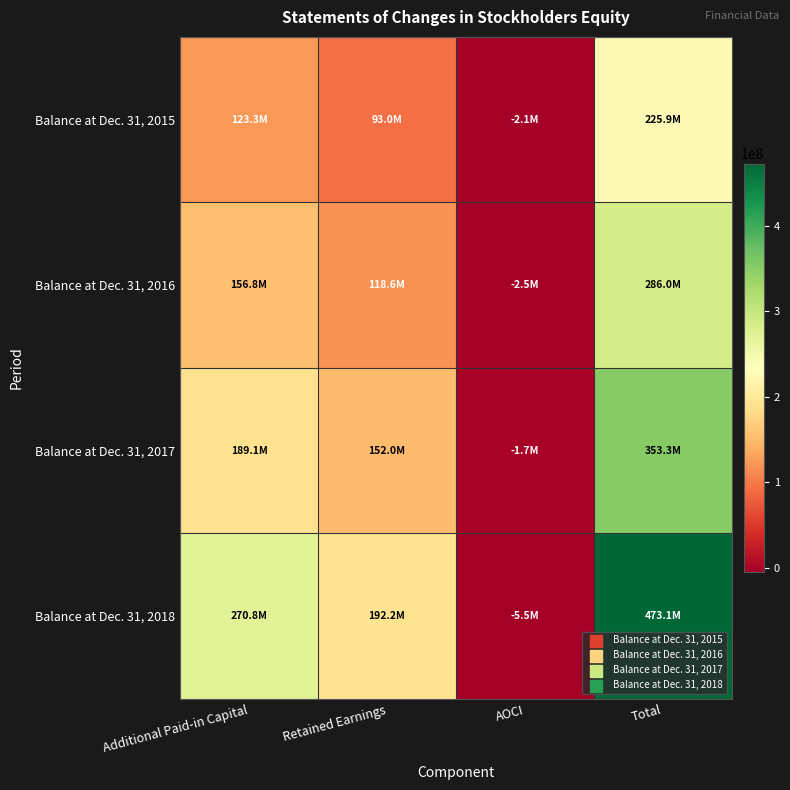

Reading right to left, extract all data points from this chart.

Balance at Dec. 31, 2015: Total=225885750	AOCI=-2123829	Retained Earnings=92965645	Additional Paid-in Capital=123282851
Balance at Dec. 31, 2016: Total=286040799	AOCI=-2459589	Retained Earnings=118616901	Additional Paid-in Capital=156776642
Balance at Dec. 31, 2017: Total=353287129	AOCI=-1671250	Retained Earnings=151962661	Additional Paid-in Capital=189077550
Balance at Dec. 31, 2018: Total=473138403	AOCI=-5543649	Retained Earnings=192203333	Additional Paid-in Capital=270760511